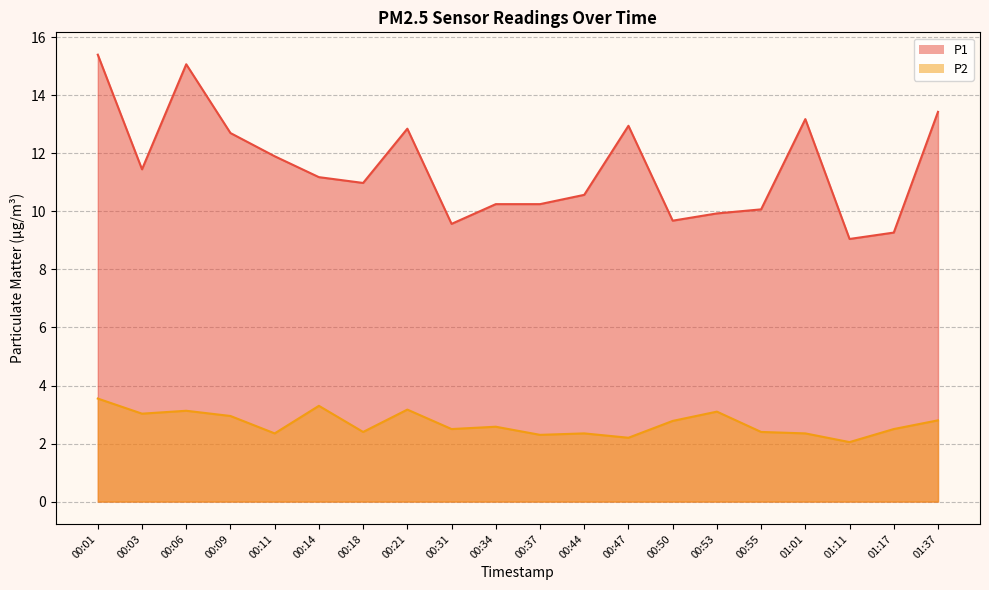

Reading right to left, what are all the values shown in this chart?

P1: 13.4	9.3	9.1	13.2	10.1	9.9	9.7	12.9	10.6	10.2	10.2	9.6	12.8	11.0	11.2	11.9	12.7	15.1	11.4	15.4
P2: 2.8	2.5	2.0	2.4	2.4	3.1	2.8	2.2	2.4	2.3	2.6	2.5	3.2	2.4	3.3	2.4	3.0	3.1	3.0	3.5